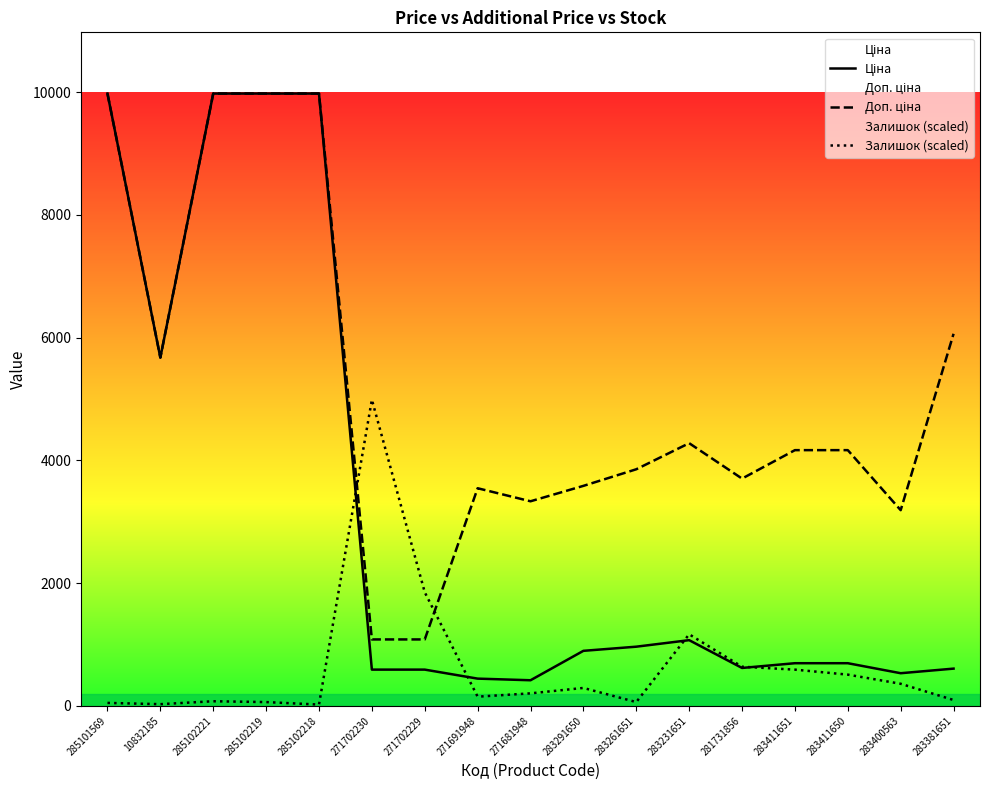

How many series are shown in this chart?

3